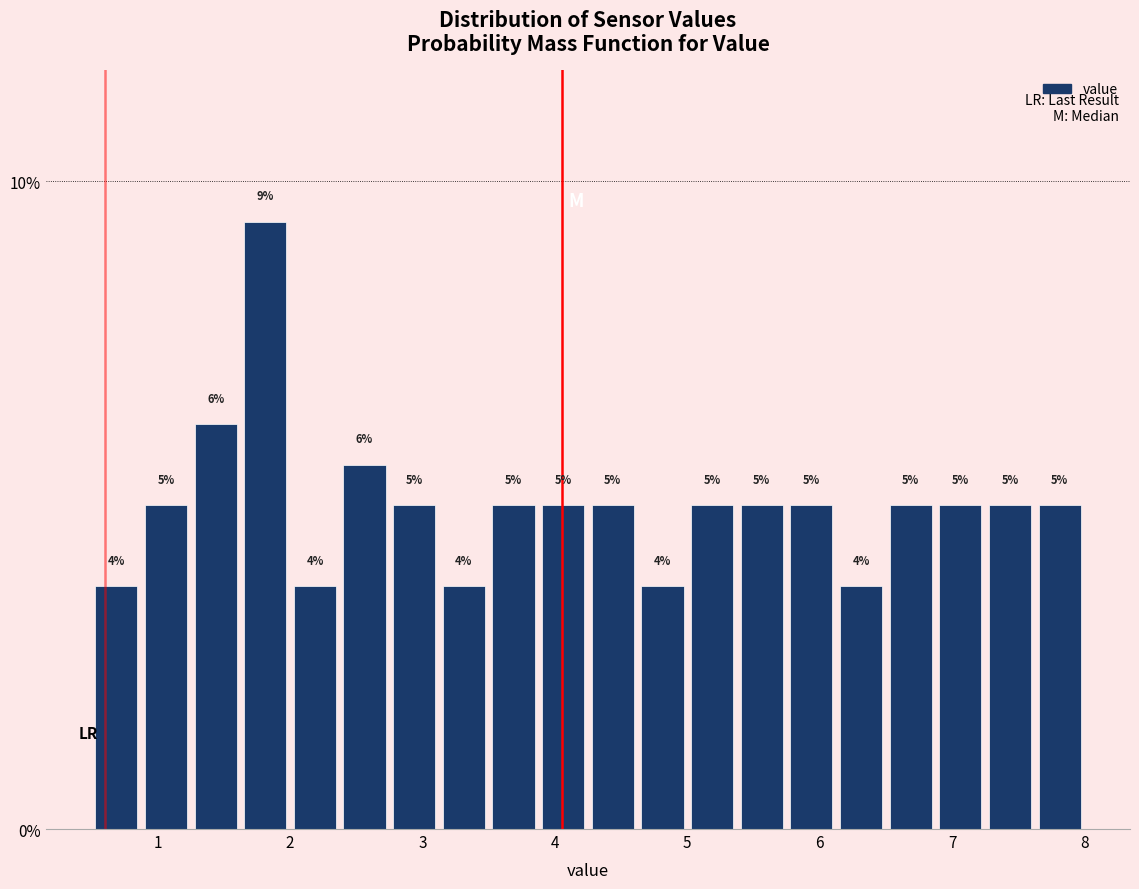

Read against the x-axis, roughly where is the centre of the tallest bar?

1.8